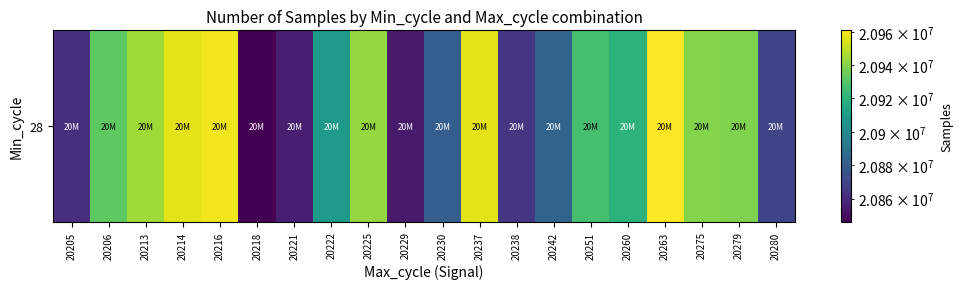

The value at 20275 is 20939410. True or false?

True